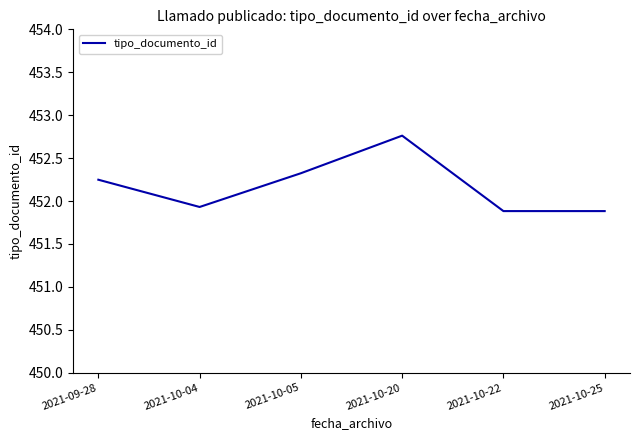

What position from the left is 2021-10-20?

4